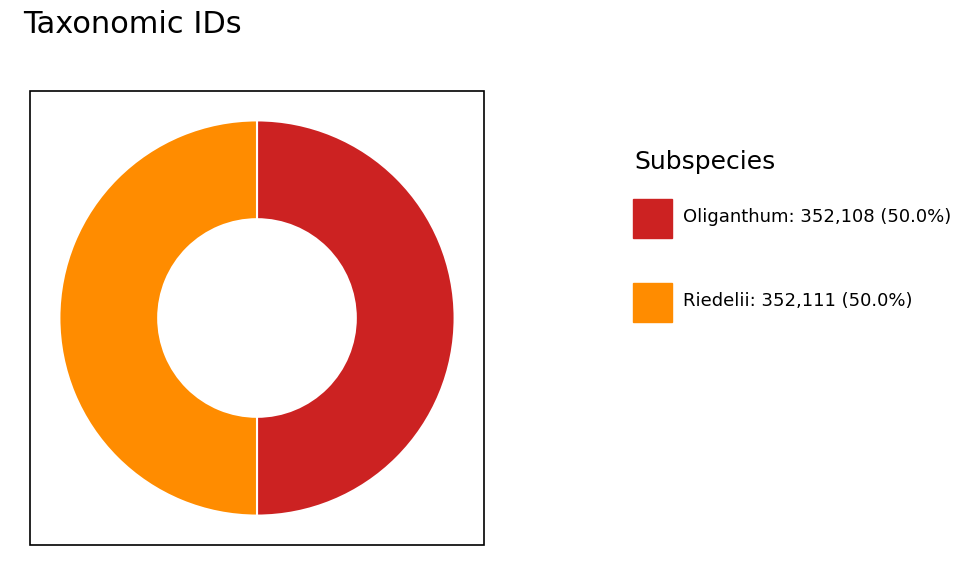

How many slices are in this pie chart?

2